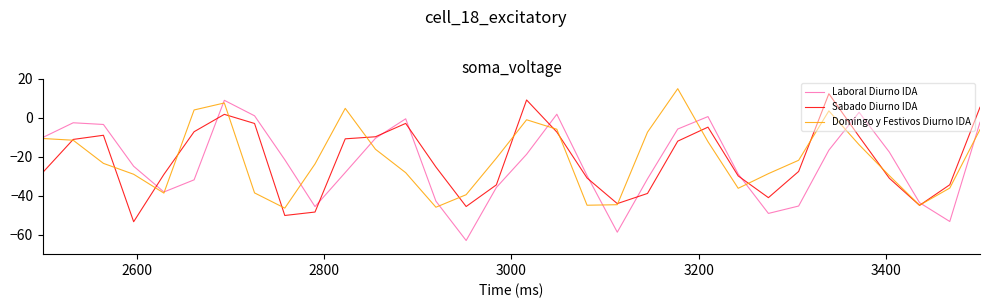

What is the highest value of the Laboral Diurno IDA series?

8.8